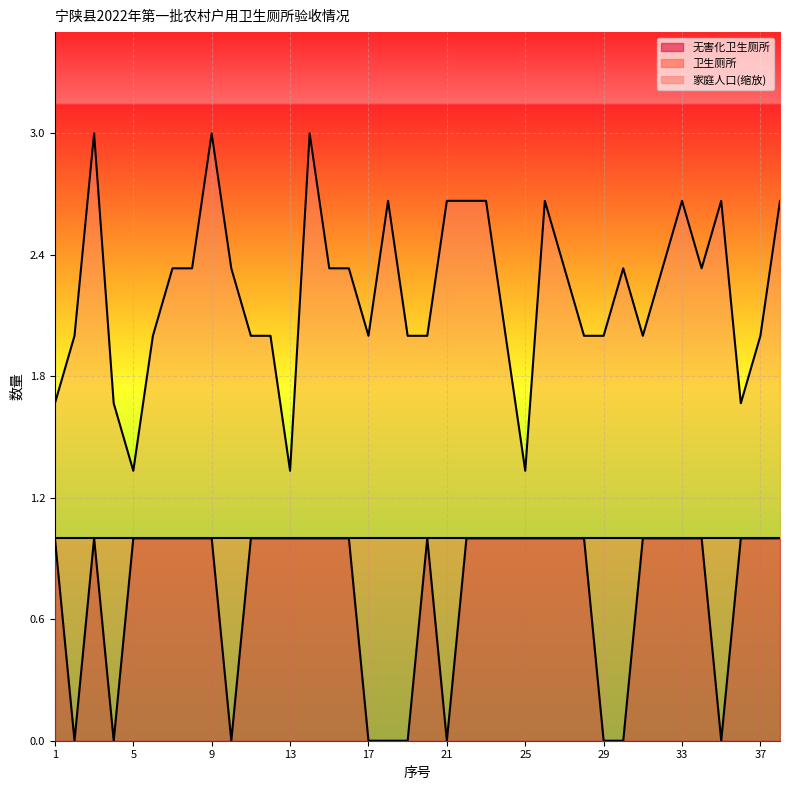

Which category has the lowest value in the 家庭人口 series?

5